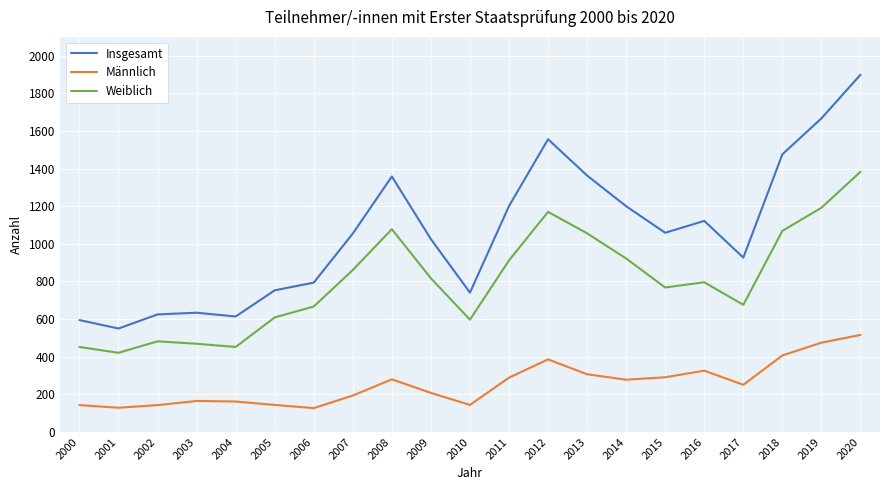

Which series has the largest range (max minus min)?

Insgesamt